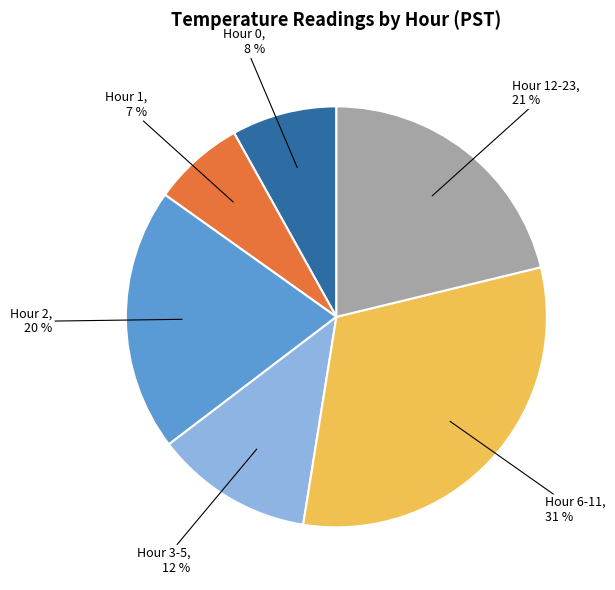

Does any single category account for the majority?

No